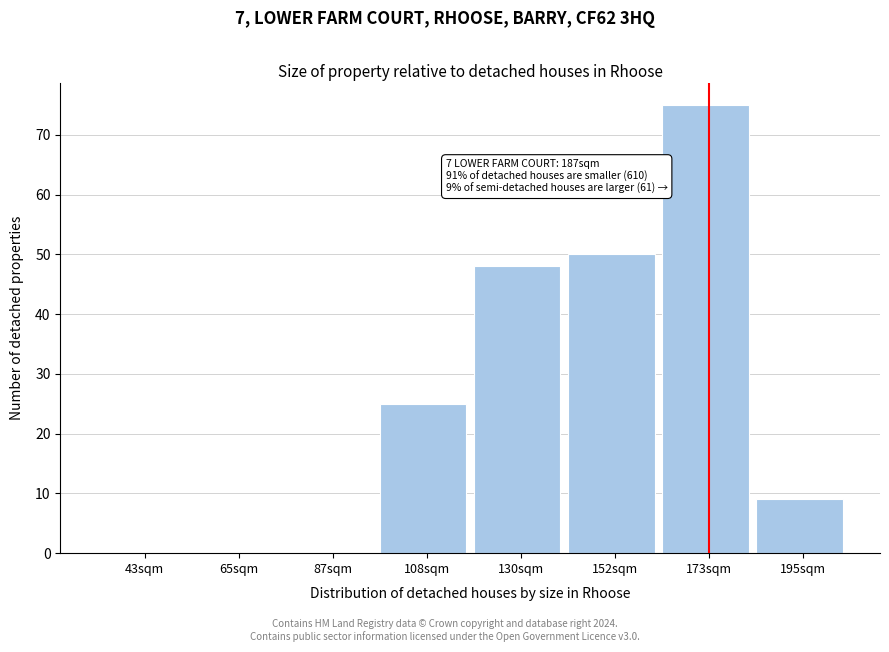

Reading left to right, transcribe all the data shown in this chart.

43sqm=0	65sqm=0	87sqm=0	108sqm=25	130sqm=48	152sqm=50	173sqm=75	195sqm=9